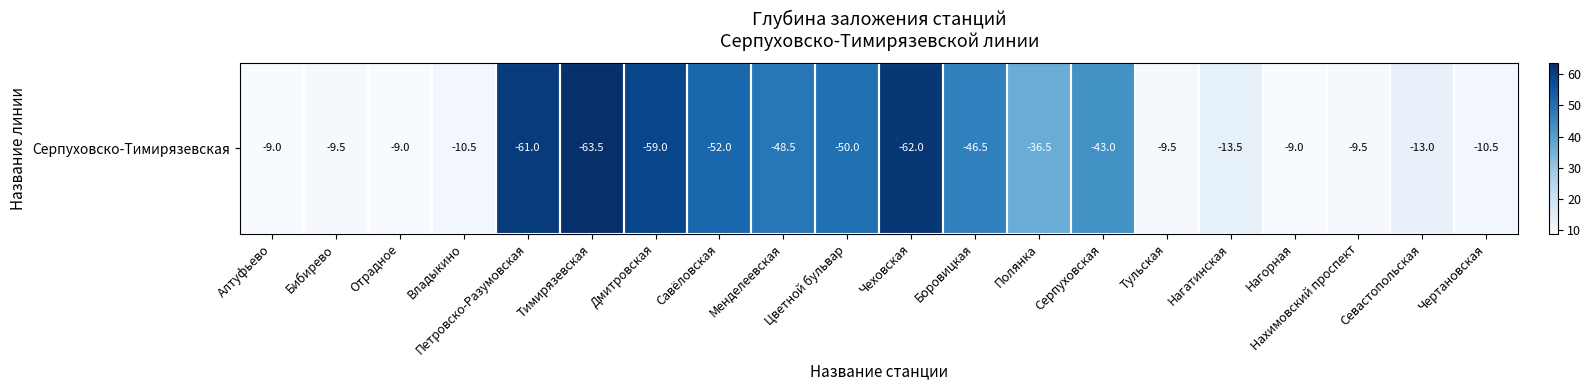

Is it true that the value at Бибирево is 15.7?

False